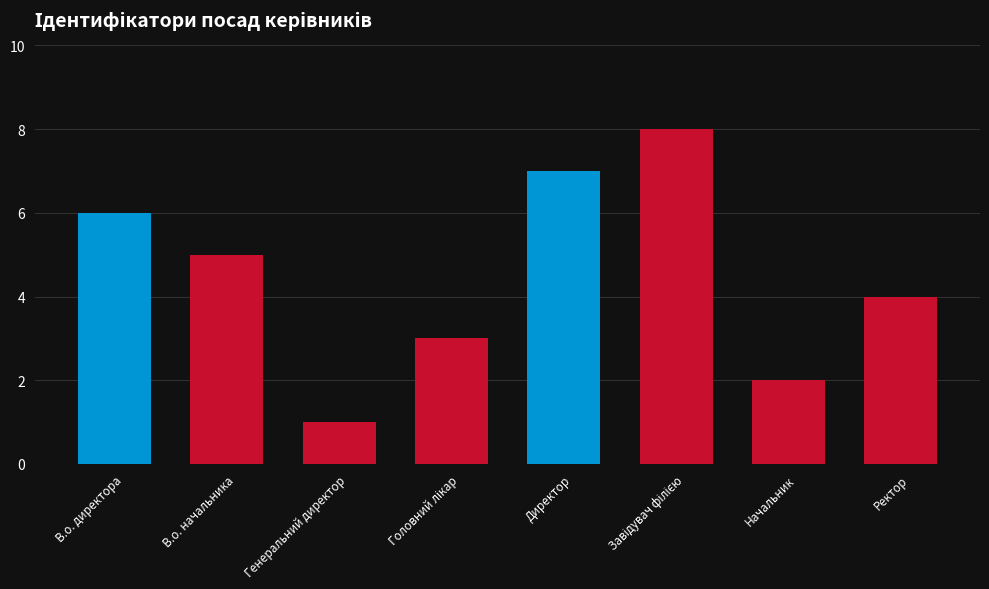

How many values are between 3 and 7?

5